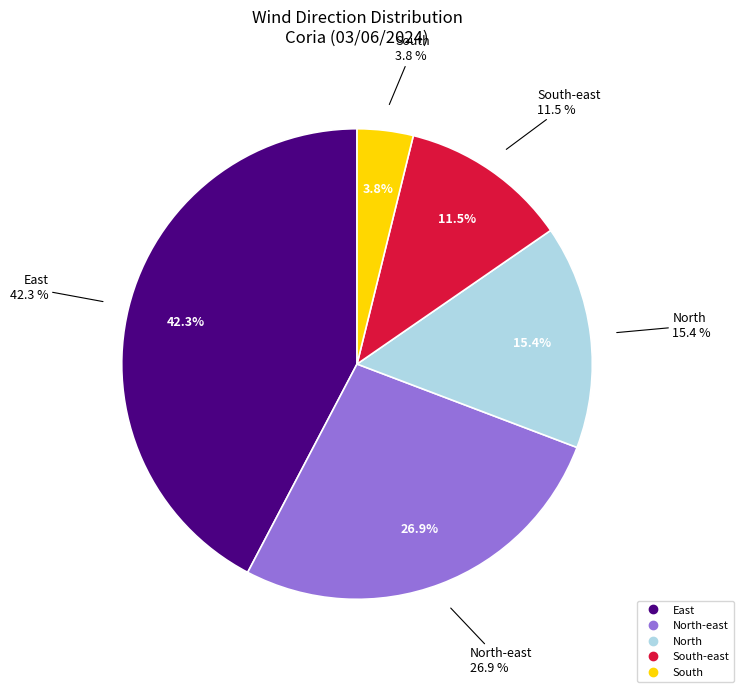

Count the number of slices in the pie.

8